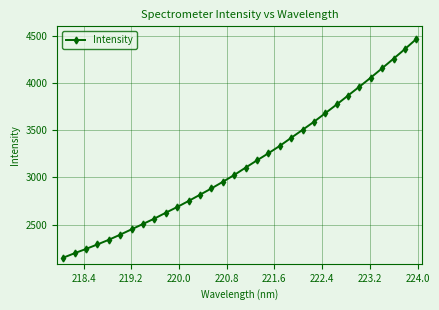

True or false: the data has more than 1 interior local peaks.

False